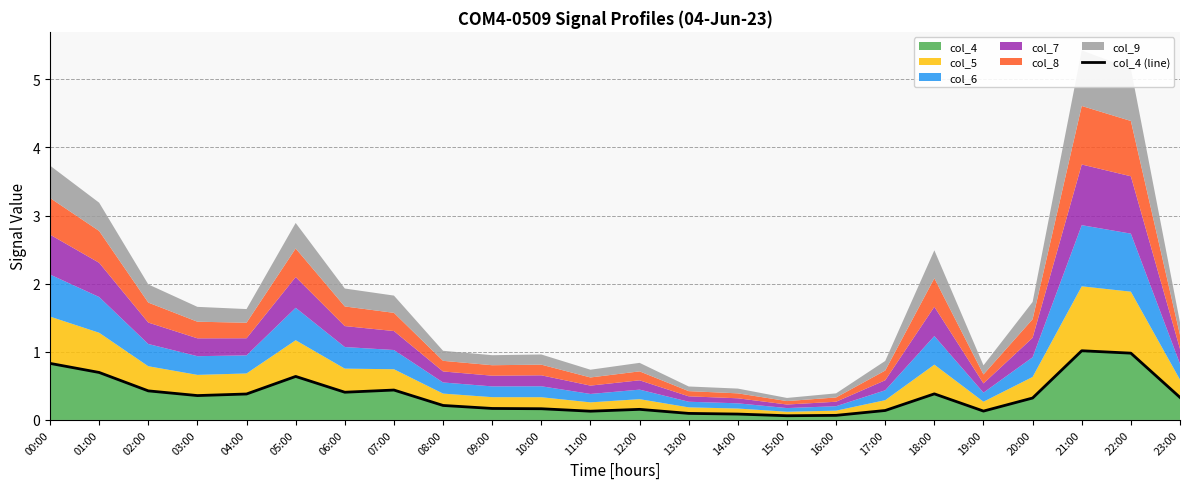

What is the difference between the values at 18:00 and 08:00?

0.2